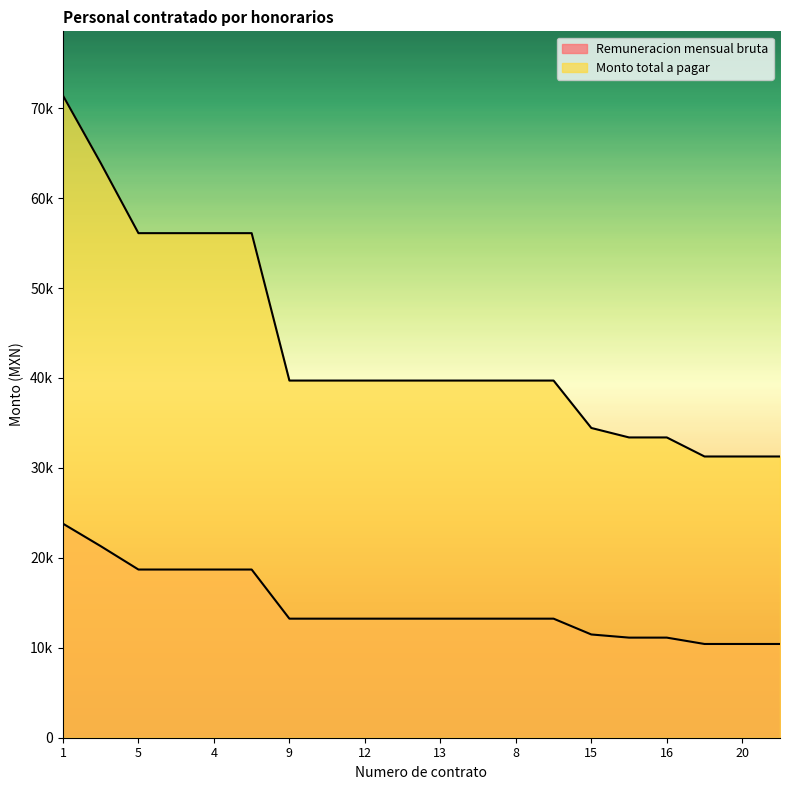

Does the chart display data point markers on the line(s)?

No